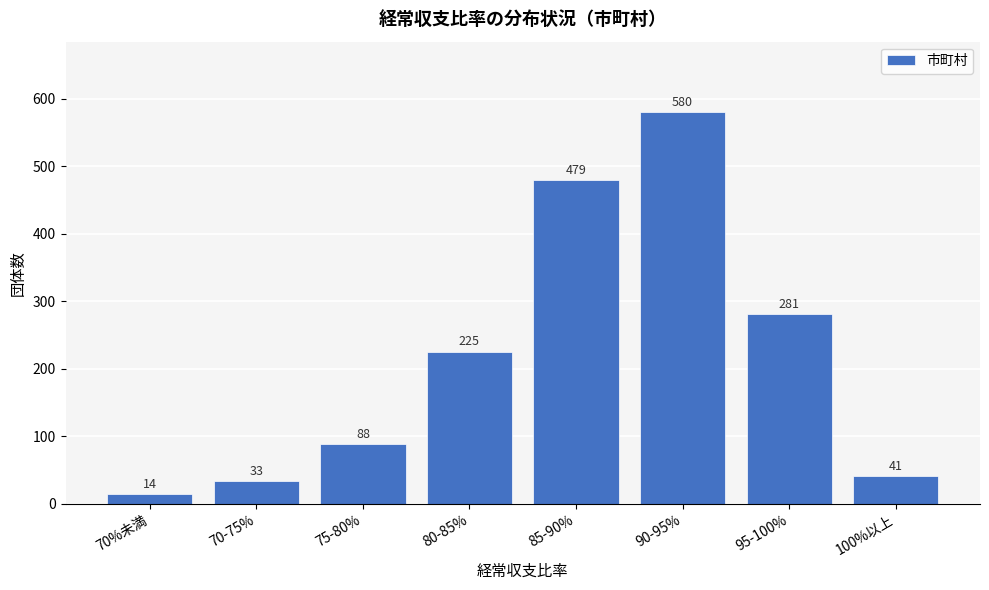

Reading left to right, what are all the values shown in this chart?

14	33	88	225	479	580	281	41